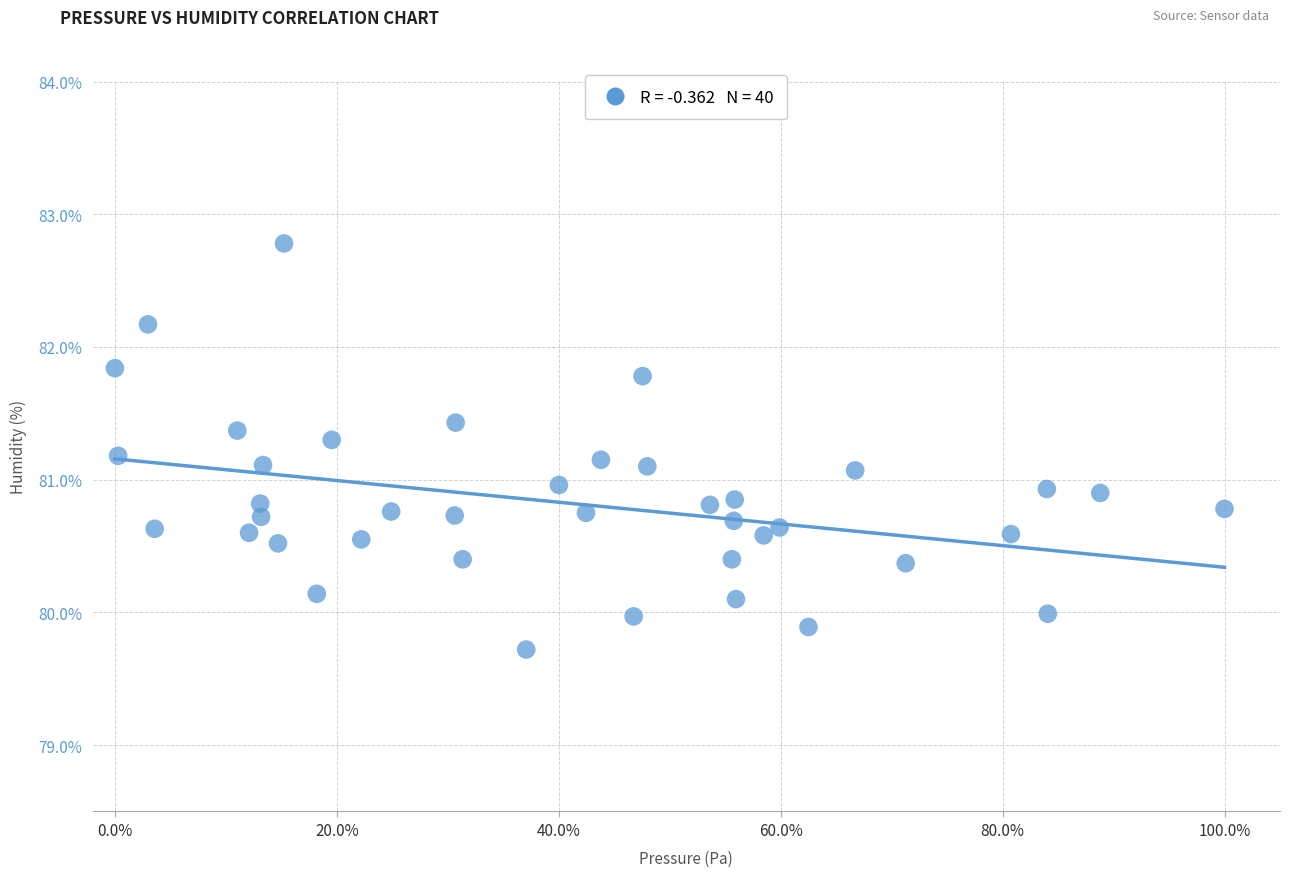

What is the range of X values (max minus min)?

1.0